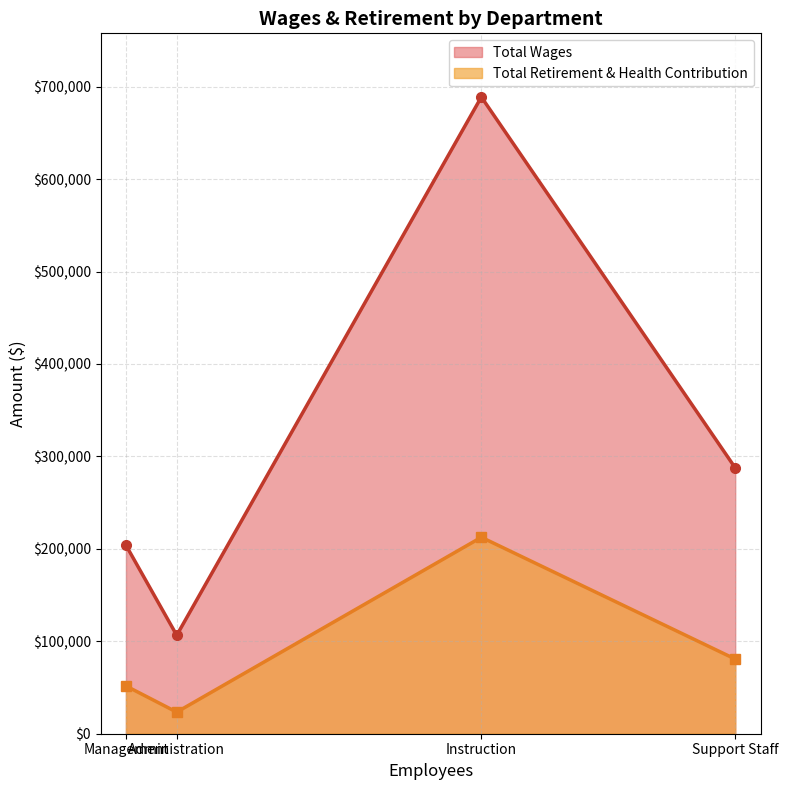

List the series in order of their overall mean, lowest first.

Total Retirement & Health Contribution, Total Wages